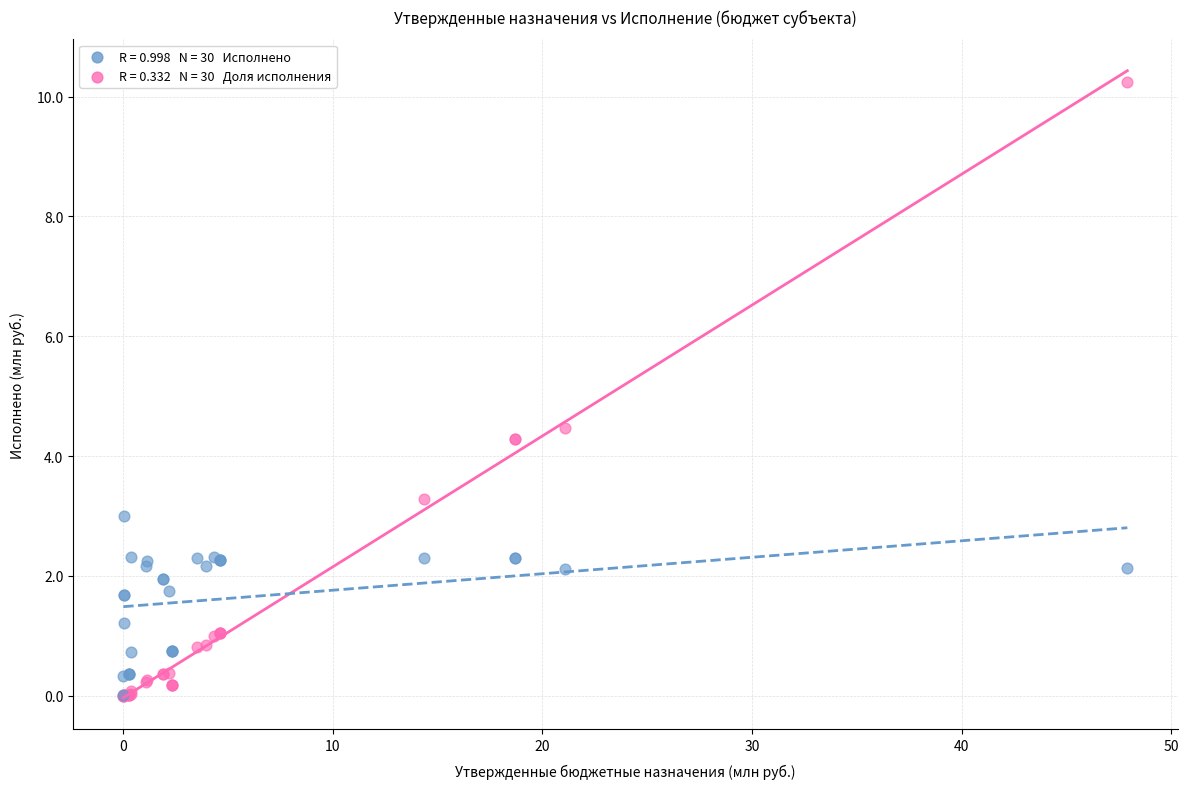

Across all series, what Y value is closest to 5?

4.5